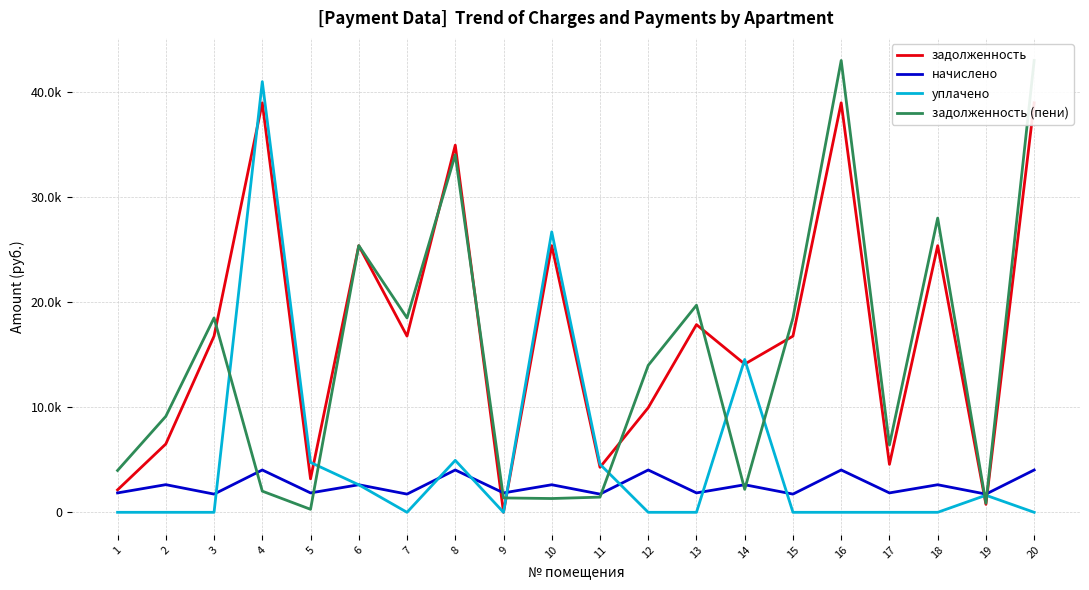

What is the value of the задолженность (пени) point at the 20th from the left?

42960.0